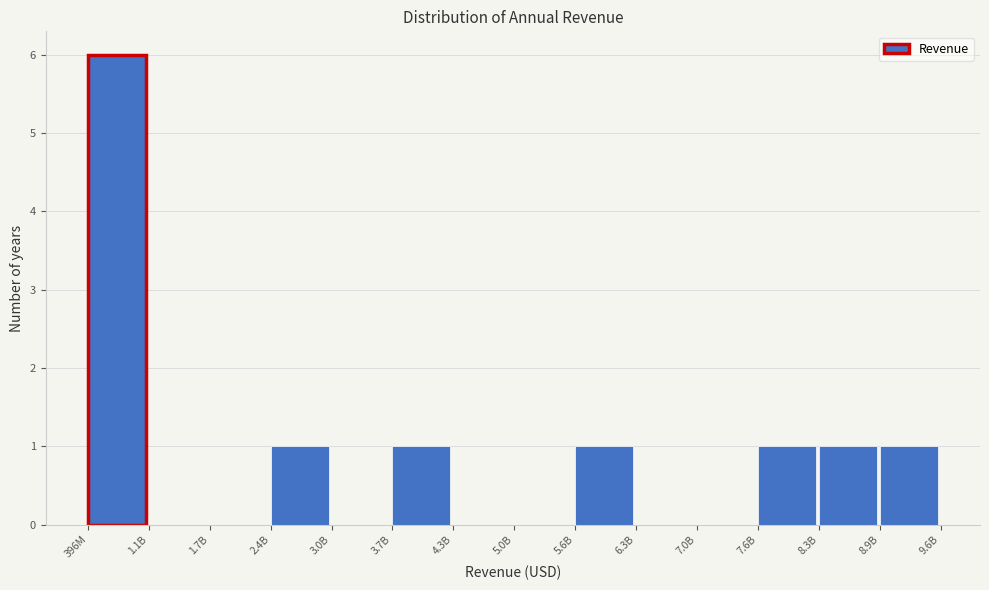

Reading left to right, extract all data points from this chart.

396M=6	1.1B=0	1.7B=0	2.4B=1	3.0B=0	3.7B=1	4.3B=0	5.0B=0	5.6B=1	6.3B=0	7.0B=0	7.6B=1	8.3B=1	8.9B=1